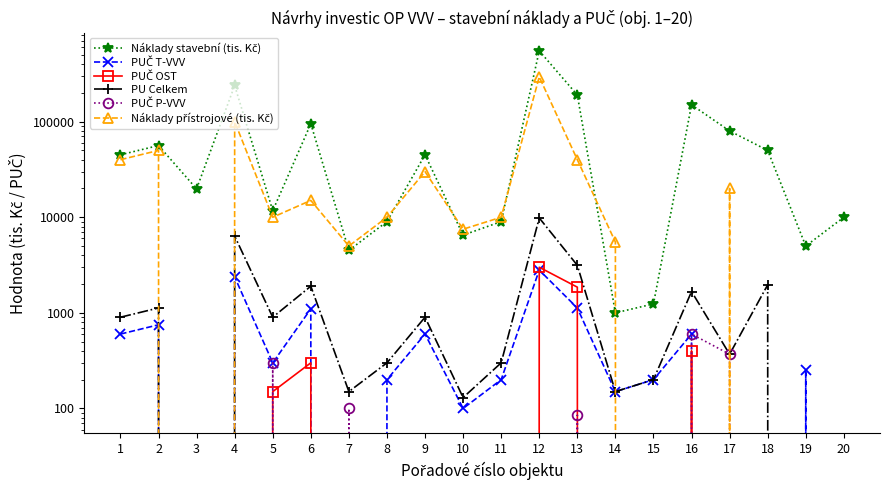

What are all the series names shown in the legend?

Náklady stavební (tis. Kč), PUČ T-VVV, PUČ OST, PU Celkem, PUČ P-VVV, Náklady přístrojové (tis. Kč)